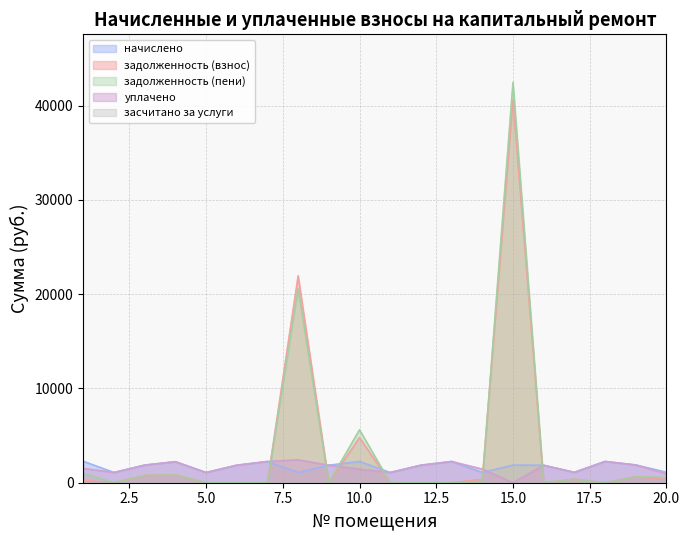

True or false: уплачено and задолженность (пени) intersect in this chart.

True